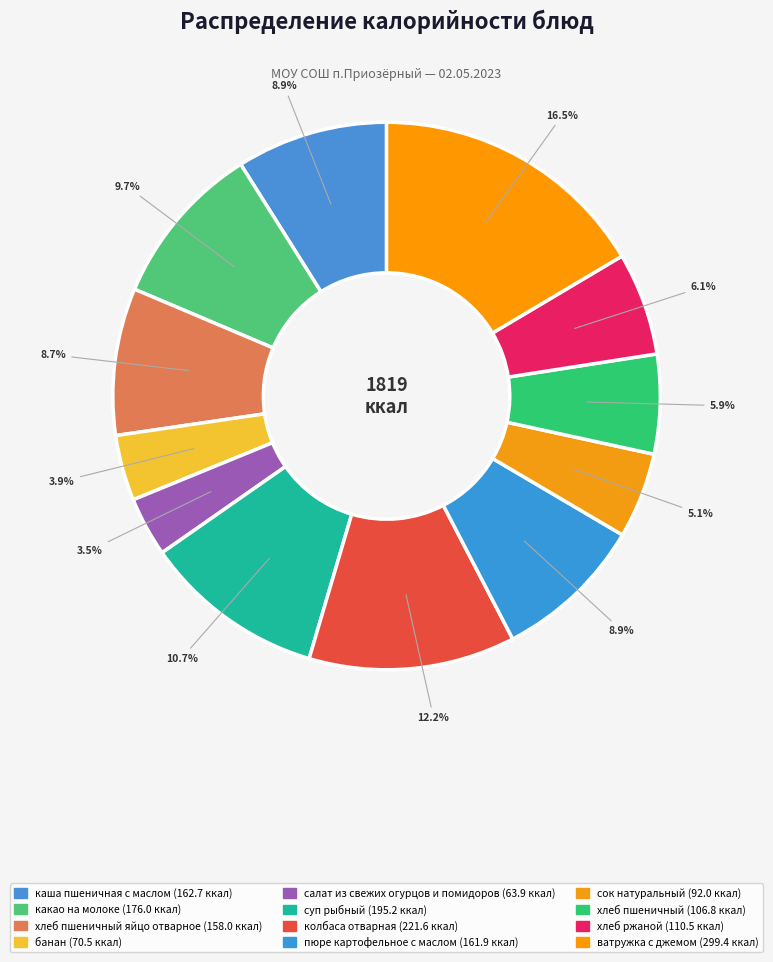

Rank the categories by value from highest to lowest.

ватружка с джемом, колбаса отварная, суп рыбный, какао
на молоке, каша пшеничная
с маслом, пюре картофельное
с маслом, хлеб пшеничный
яйцо отварное, хлеб ржаной, хлеб пшеничный, сок натуральный, банан, салат из свежих
огурцов и помидоров